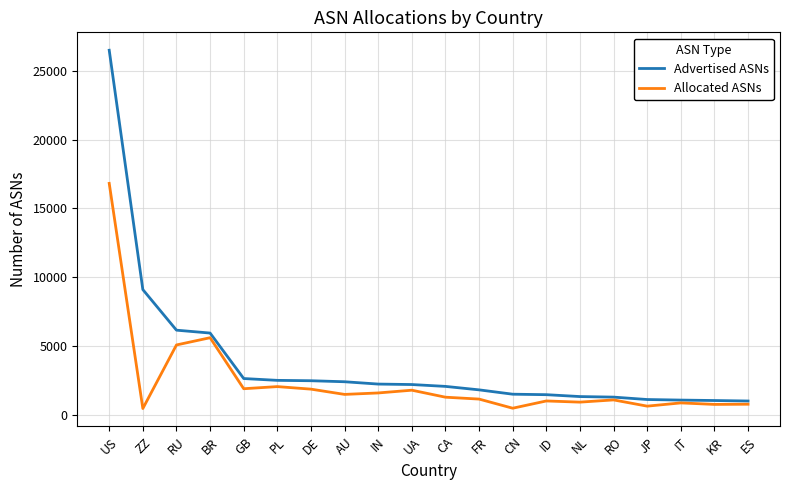

What position from the left is RU?

3